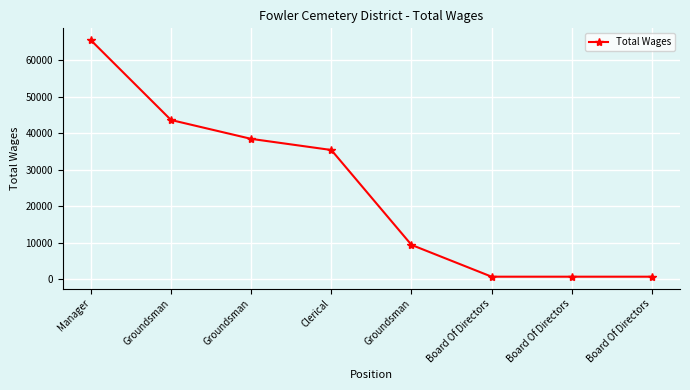

How many lines are shown in the chart?

1